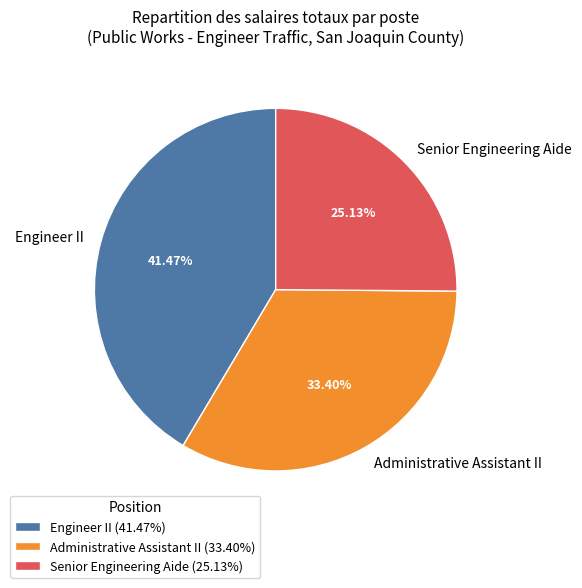

To the nearest percent, what is the difference between the Administrative Assistant II and Engineer II slice percentages?

8%